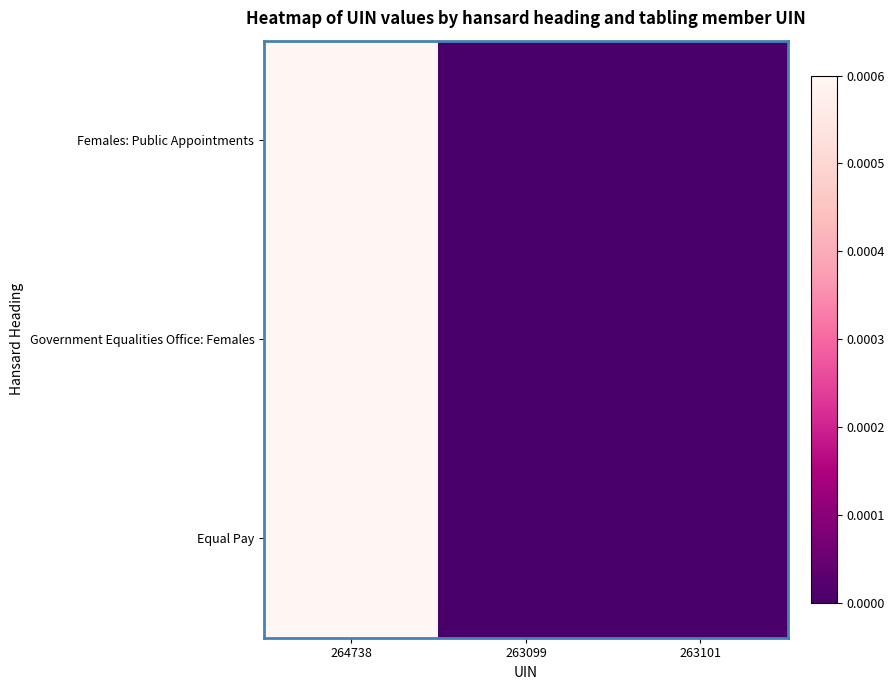

True or false: Females: Public Appointments has a value of -0.0 at 263099.

False